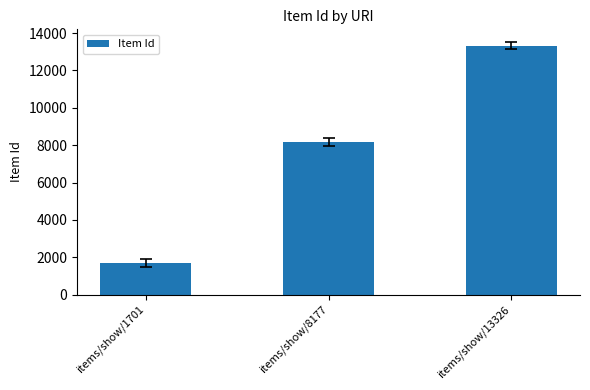

Reading left to right, list all the values displayed in this chart.

1701	8177	13326